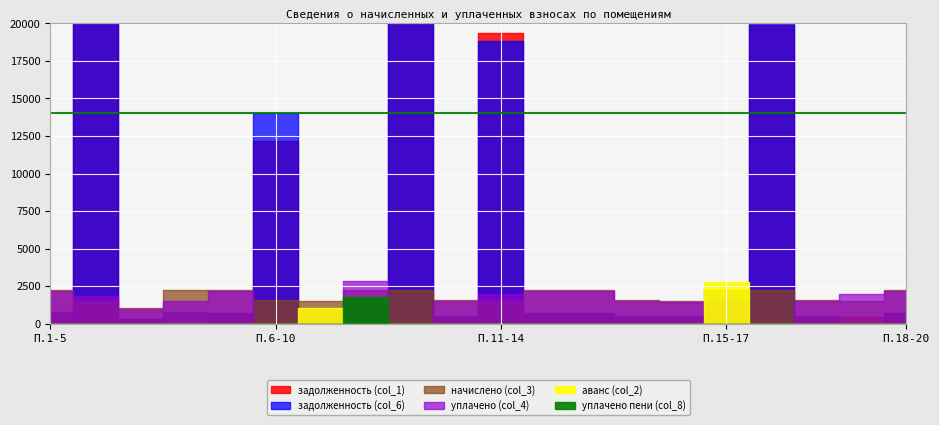

Rank the categories by уплачено пени (col_8) value from highest to lowest.

8, 1, 2, 3, 4, 5, 6, 7, 9, 10, 11, 12, 13, 14, 15, 16, 17, 18, 19, 20